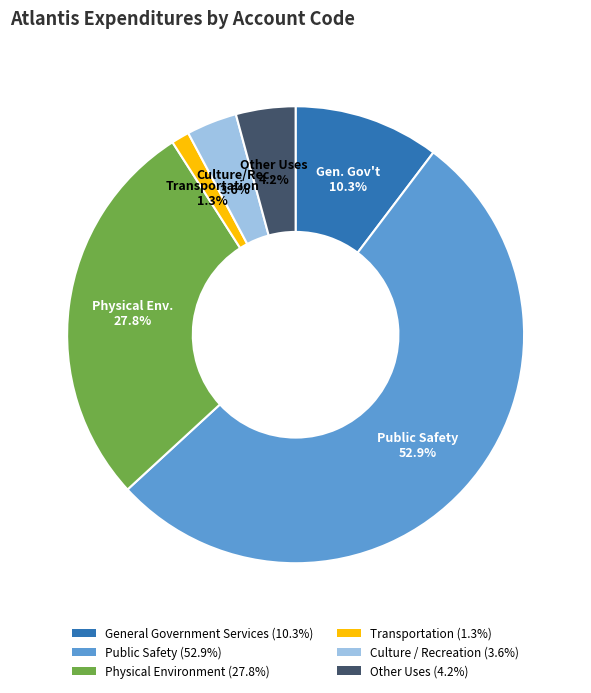

Rank the categories by value from highest to lowest.

Public Safety, Physical Environment, General Government Services, Other Uses, Culture / Recreation, Transportation